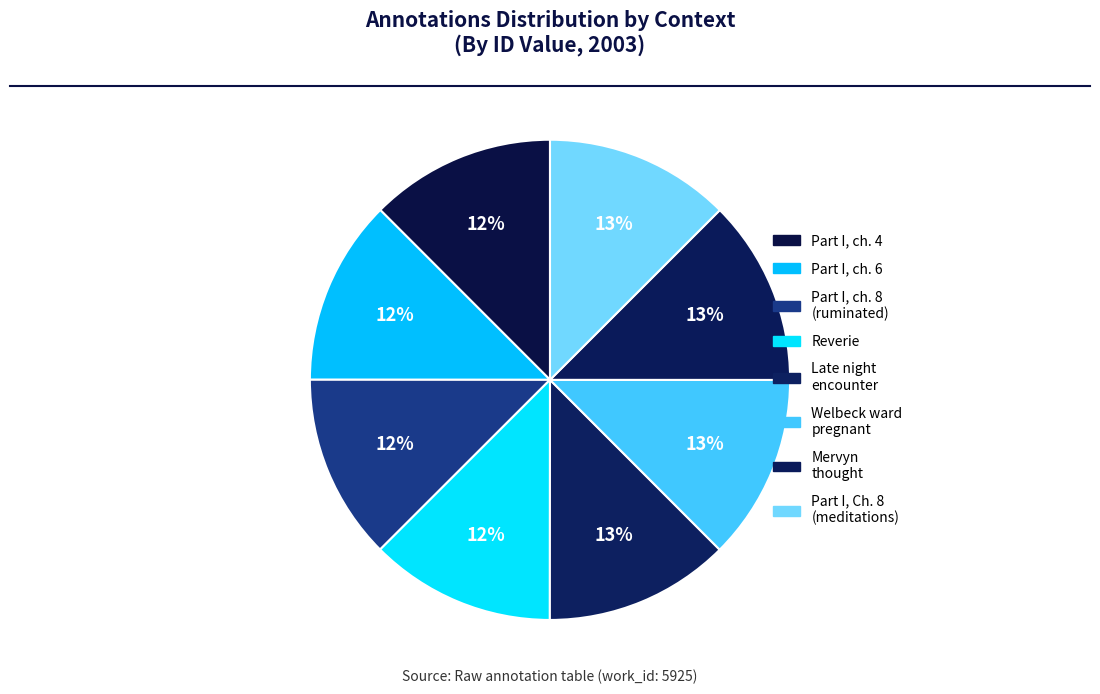

How much of the chart is everything except Welbeck ward pregnant?

87.5%